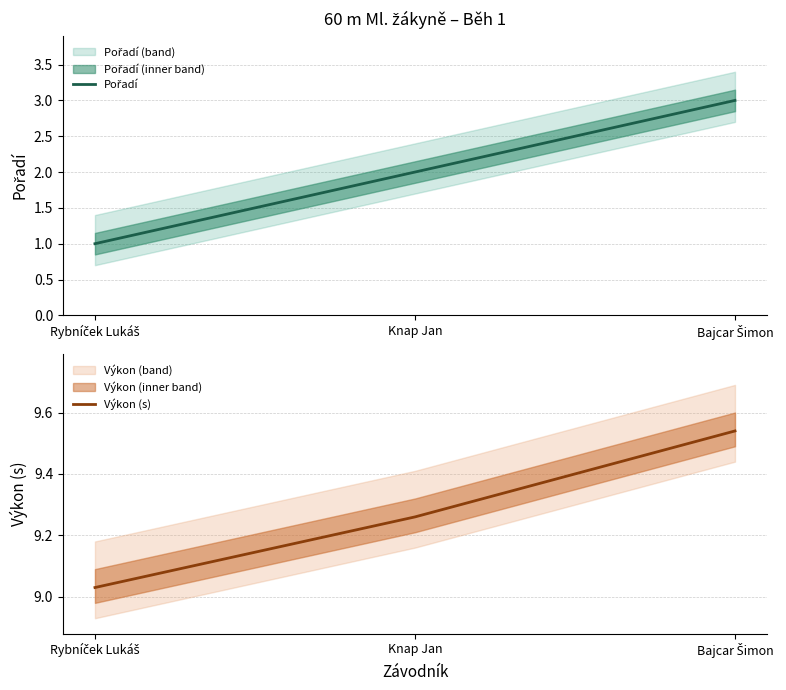

What is the minimum value shown in the chart?

1.0